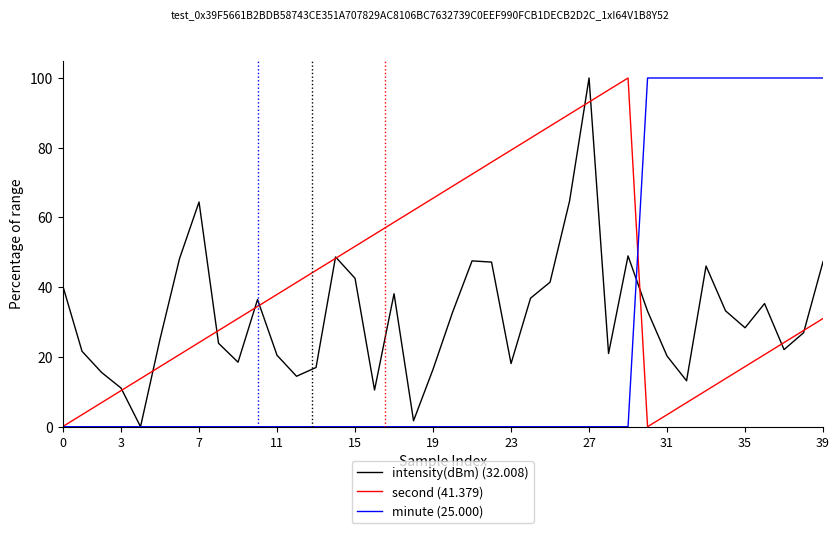

What is the maximum value shown in the chart?

100.0